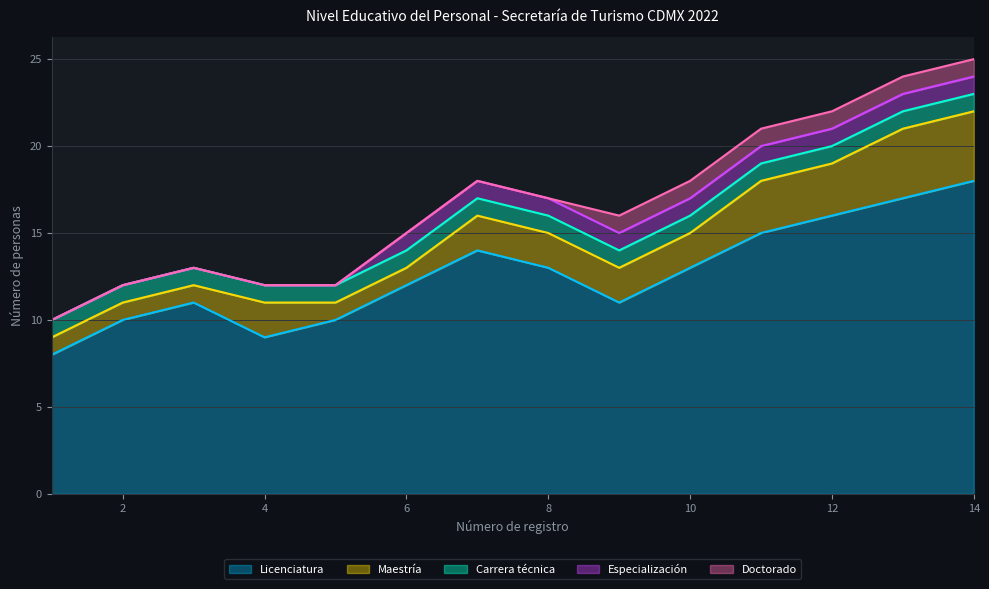

What is the highest value of the Licenciatura series?

18